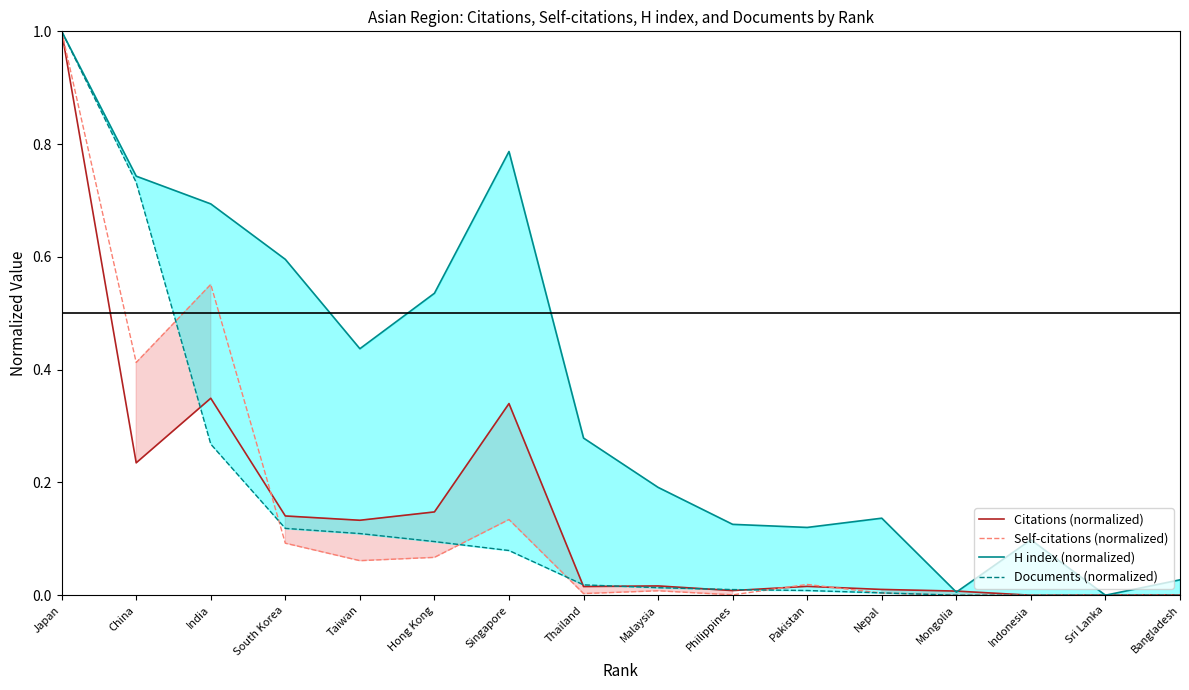

The Citations (normalized) series shows 0.0 at Nepal. True or false?

False